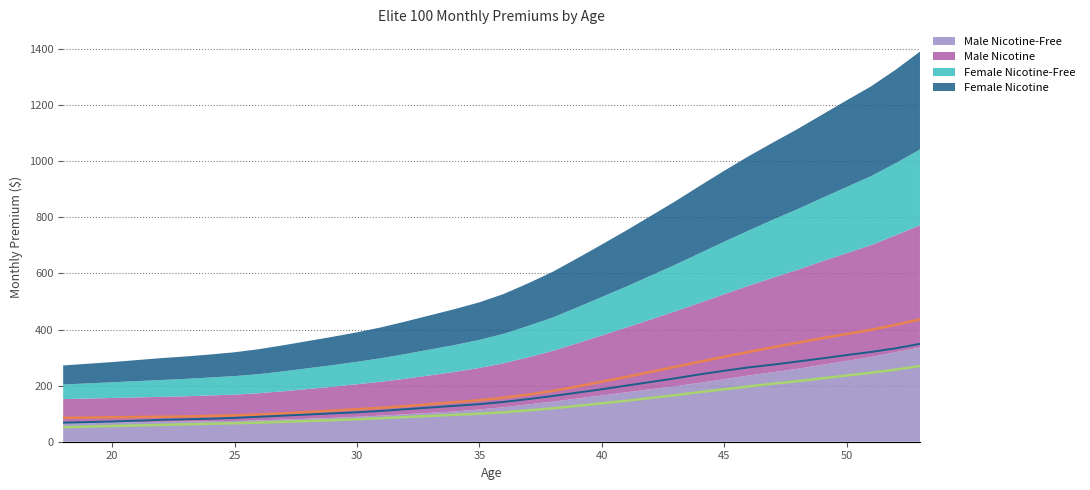

How many values in the Female Nicotine (line) series exceed 142?

17